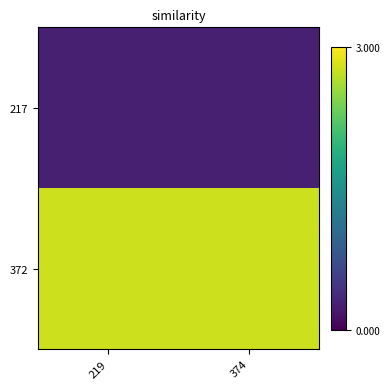

At 374, list the series in order from smallest to largest.

217, 372